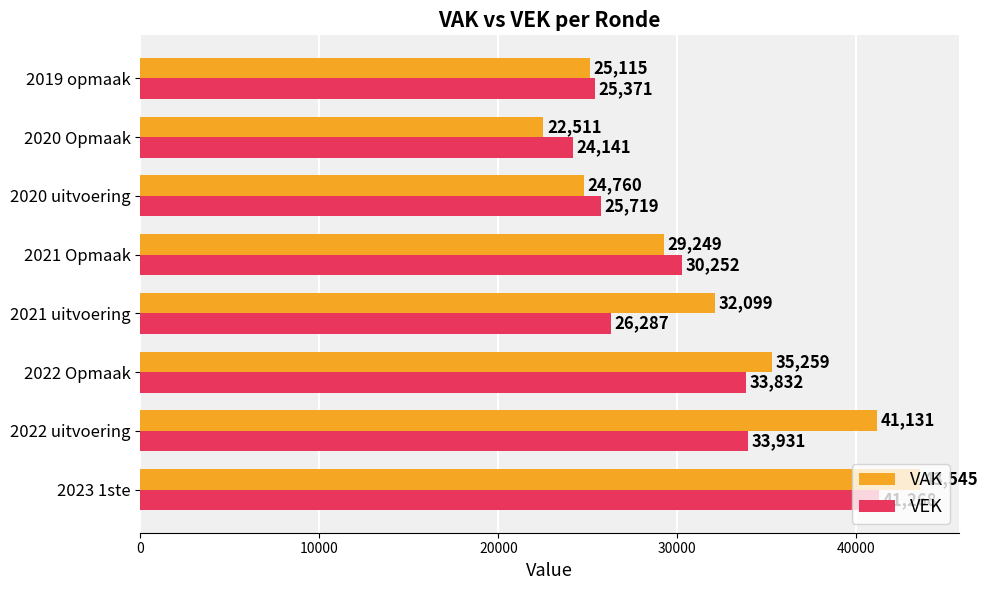

Rank the series by their maximum value, from highest to lowest.

VAK, VEK